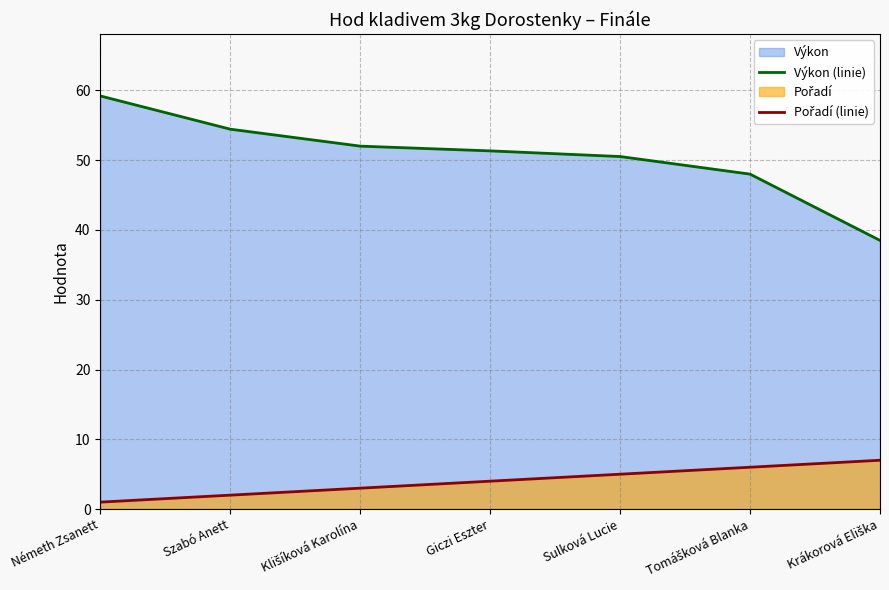

True or false: Pořadí (linie) and Výkon (linie) cross at least once.

False